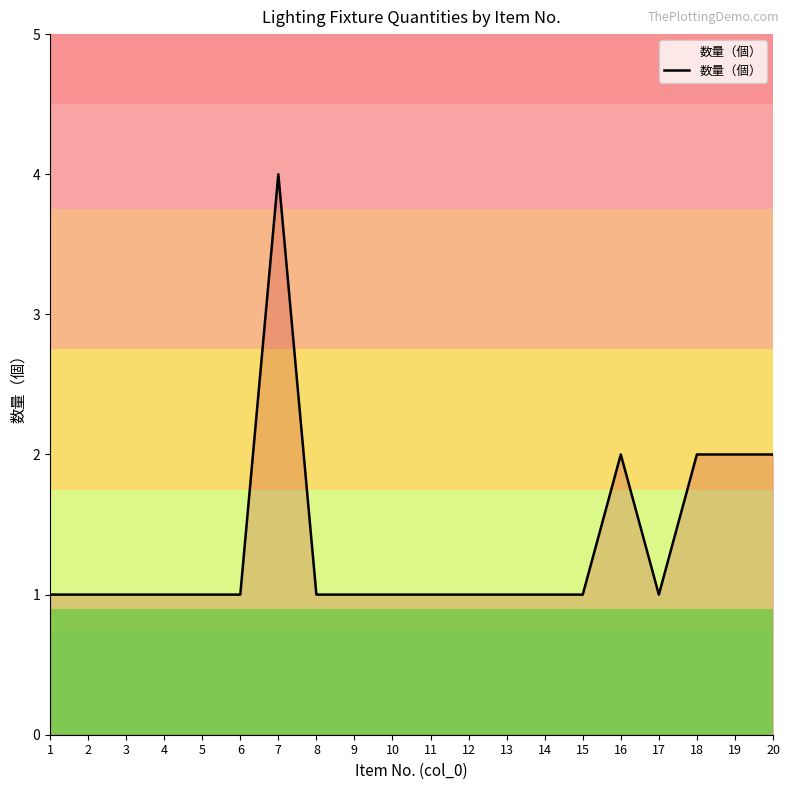

The value at 8 is 2. True or false?

False